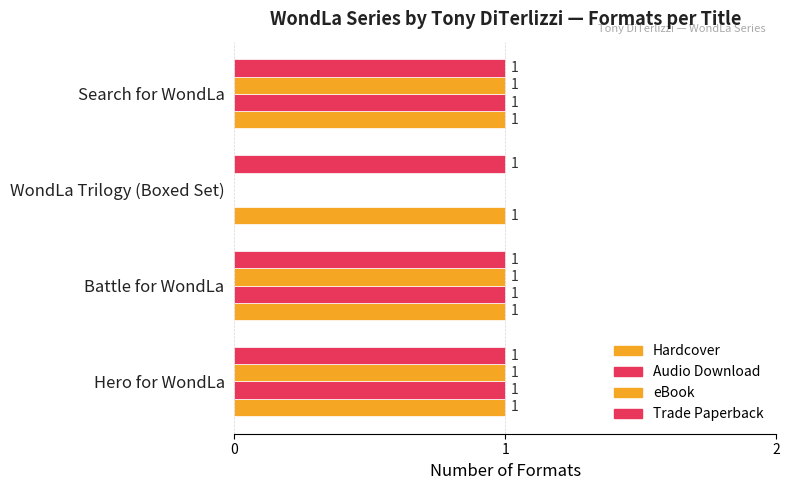

What is the maximum value for Audio Download?

1.0